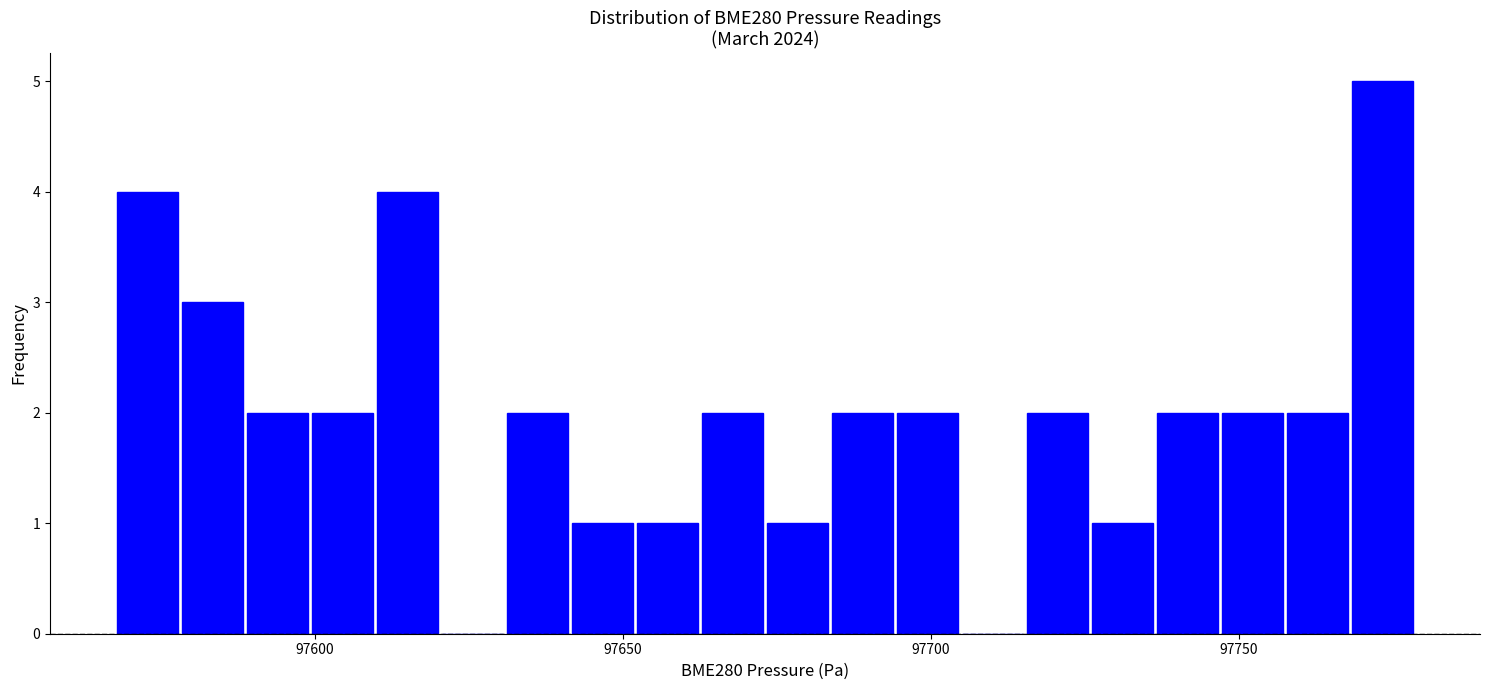

Around what value on the x-axis is the tallest bar? Give the approximate position of its centre, as read against the axis.

97775